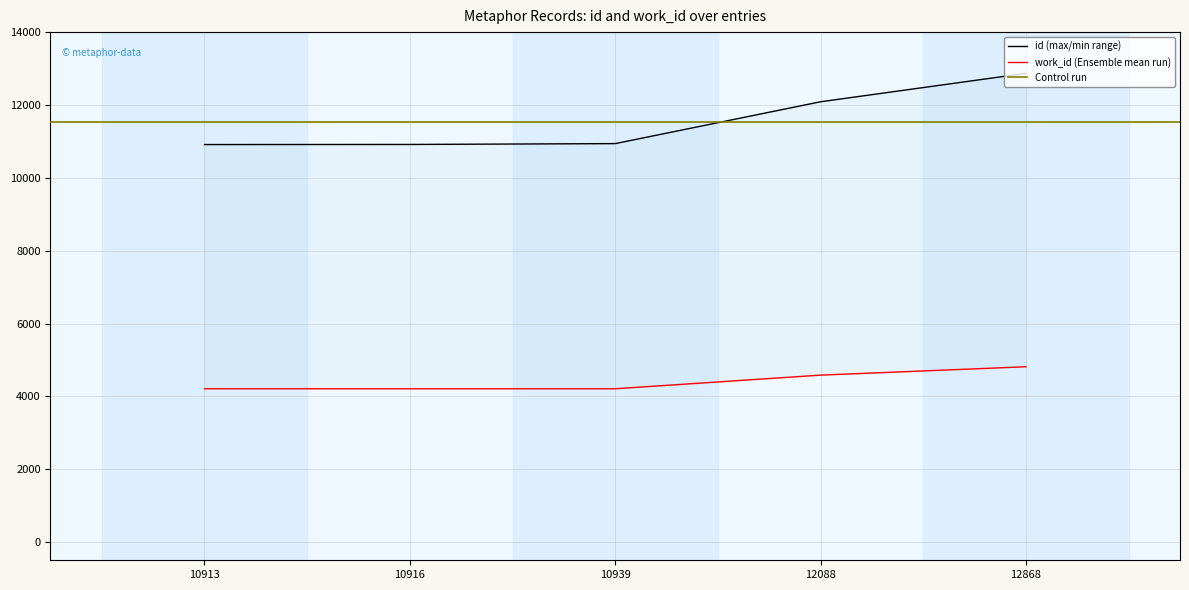

At how many categories does at least one series exceed 11861?

2